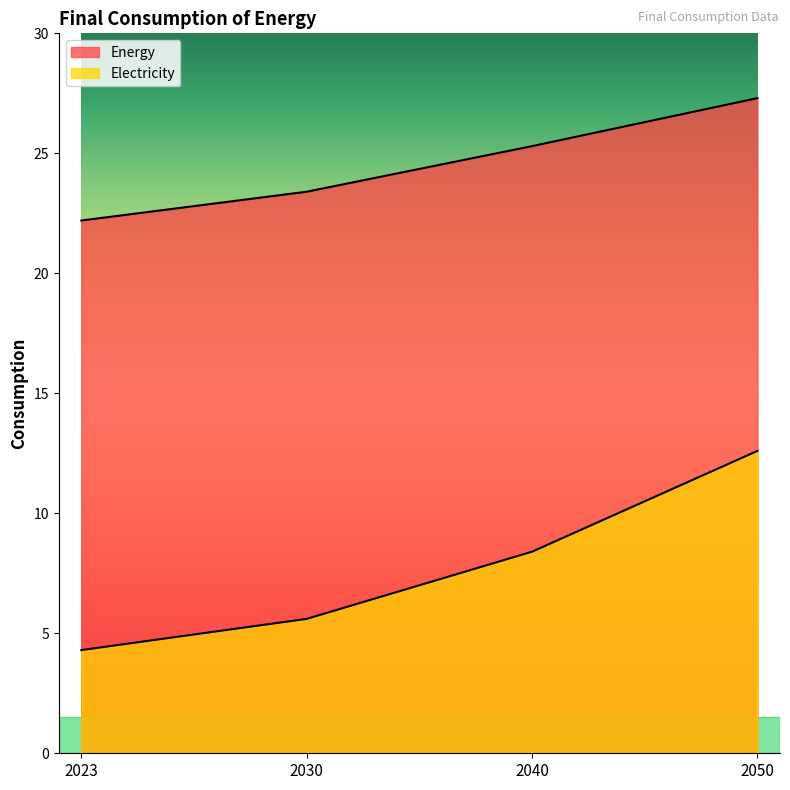

What is the sum of all Energy values?

98.2